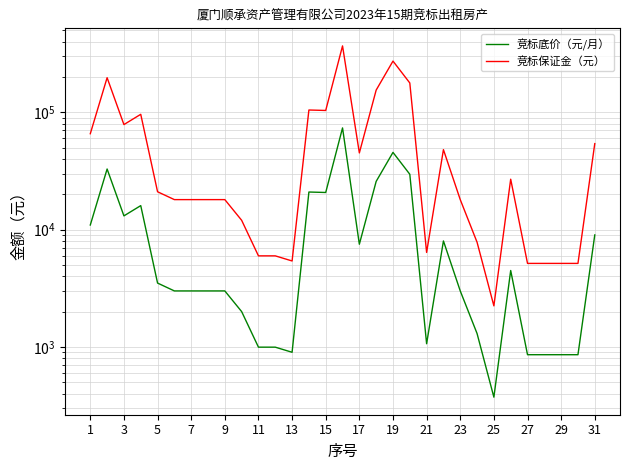

At which label does 竞标底价（元/月） first exceed 3000?

1